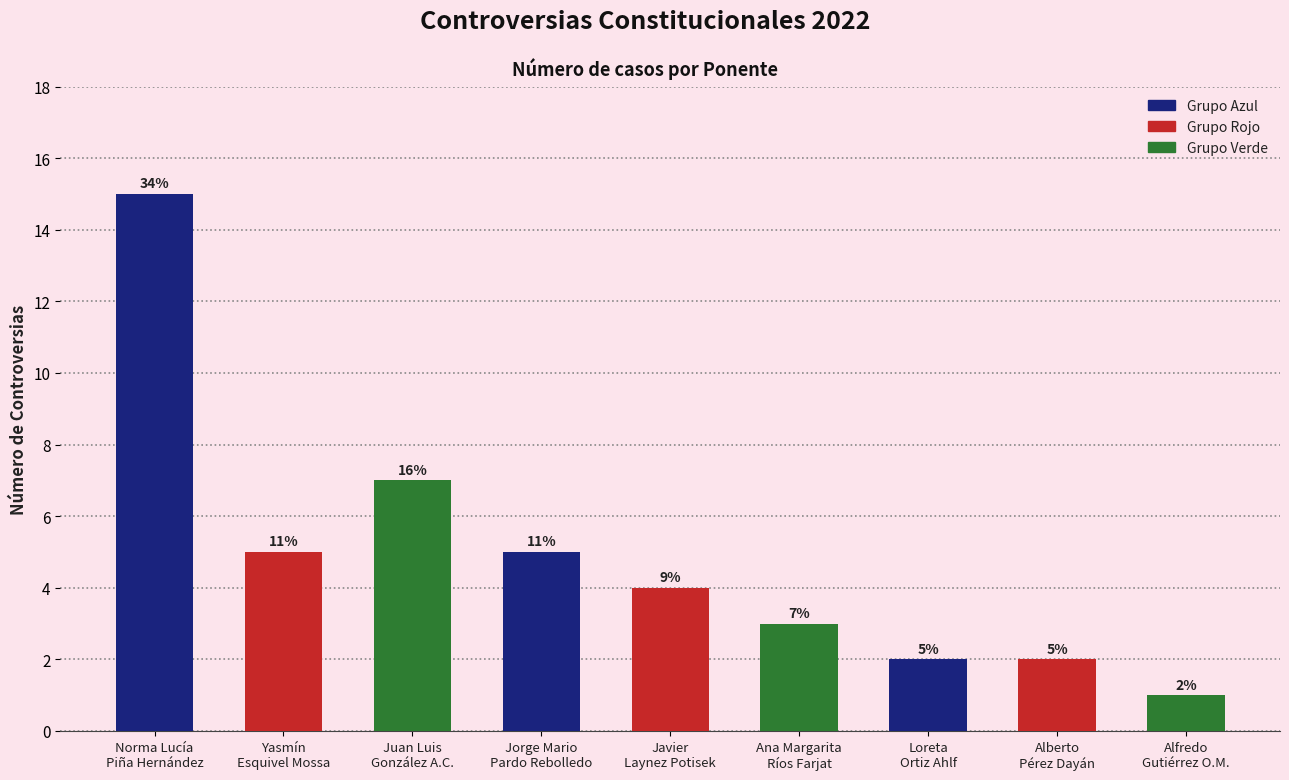

Rank the categories by value from lowest to highest.

Alfredo
Gutiérrez O.M., Loreta
Ortiz Ahlf, Alberto
Pérez Dayán, Ana Margarita
Ríos Farjat, Javier
Laynez Potisek, Yasmín
Esquivel Mossa, Jorge Mario
Pardo Rebolledo, Juan Luis
González A.C., Norma Lucía
Piña Hernández